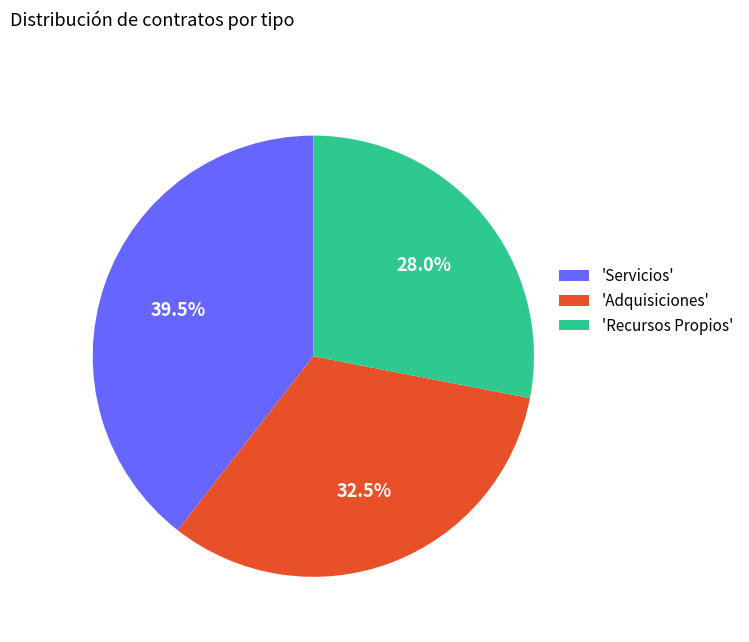

How many segments does this pie chart have?

3